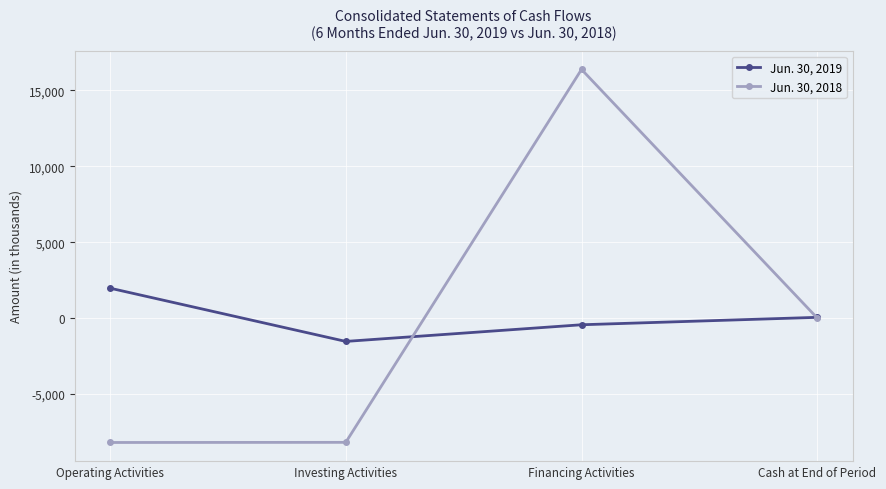

What is the difference between the highest and lowest values at Operating Activities?

10163